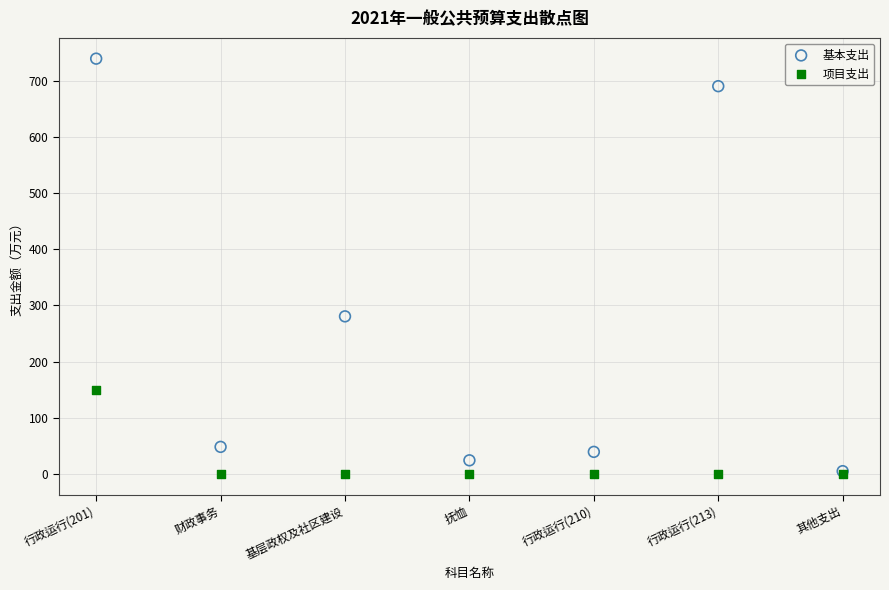

Across all series, what Y value is closest to 369?

280.5